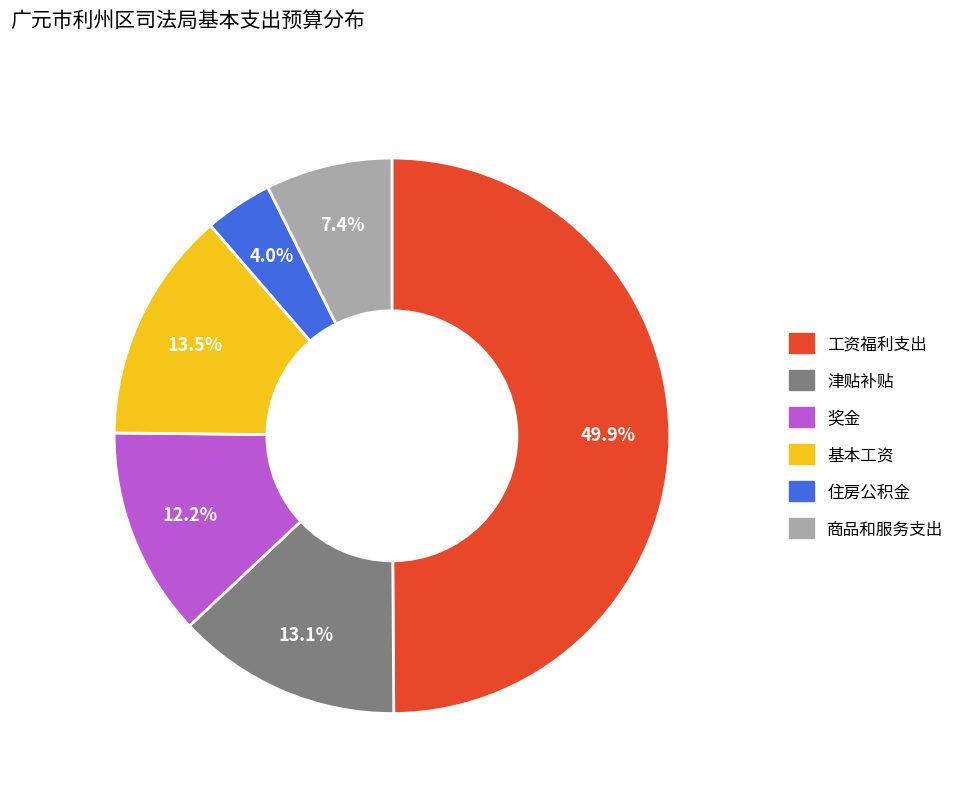

To the nearest percent, what is the average slice percentage?

17%